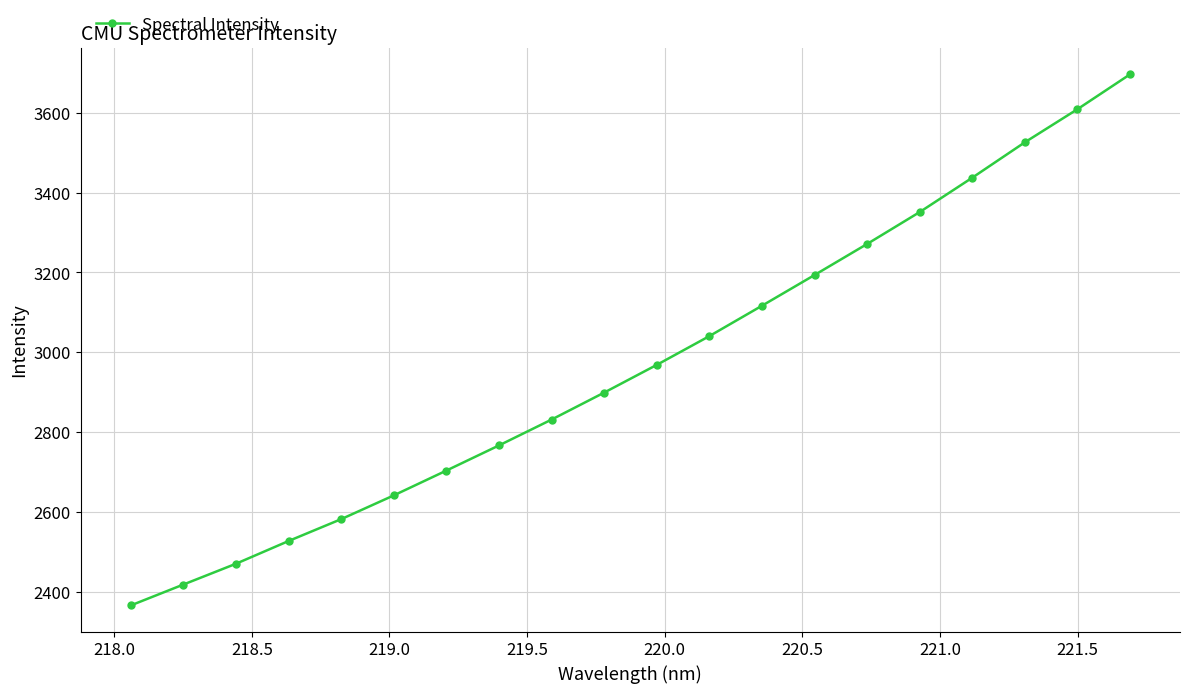

What is the minimum value shown in the chart?

2366.4